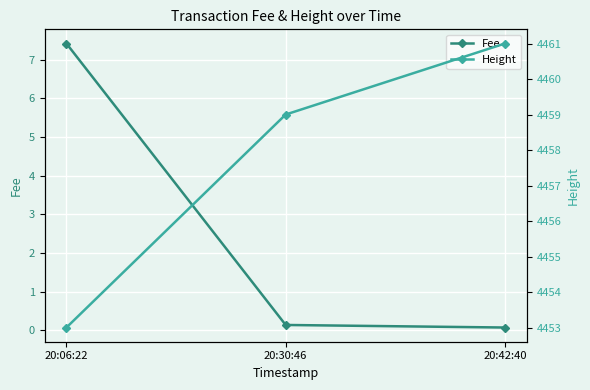

What is the label of the 3rd point from the right?

20:06:22